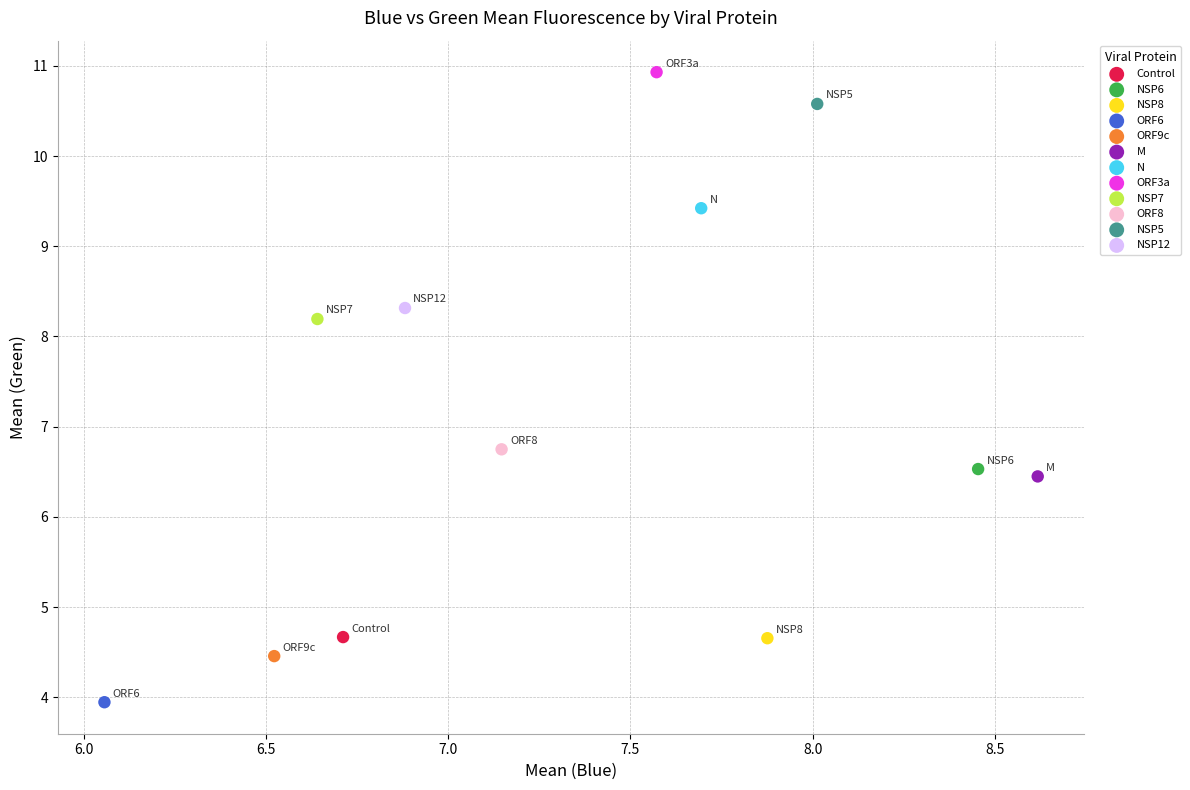

What are all the series names shown in the legend?

Control, NSP6, NSP8, ORF6, ORF9c, M, N, ORF3a, NSP7, ORF8, NSP5, NSP12